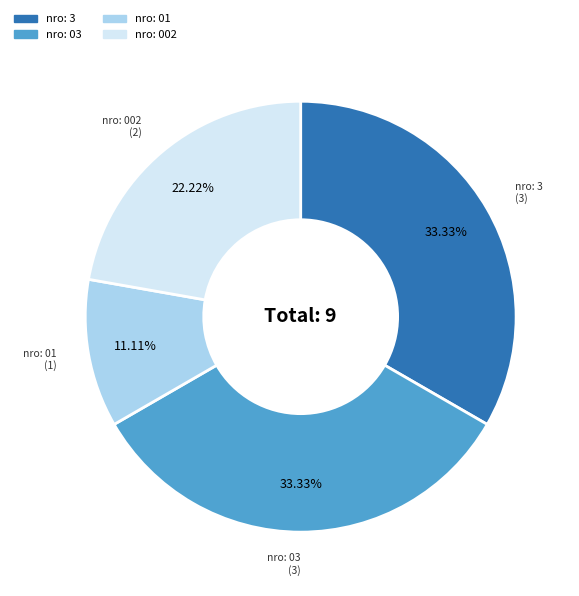

Is there any slice that represents more than half of the pie?

No